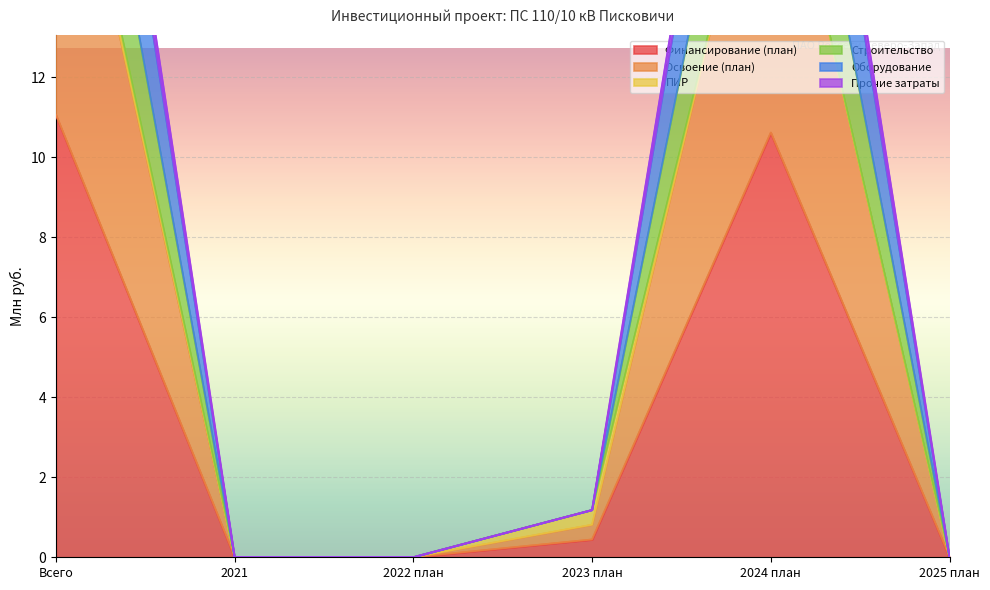

Which category has the highest value in the Финансирование (план) series?

Всего